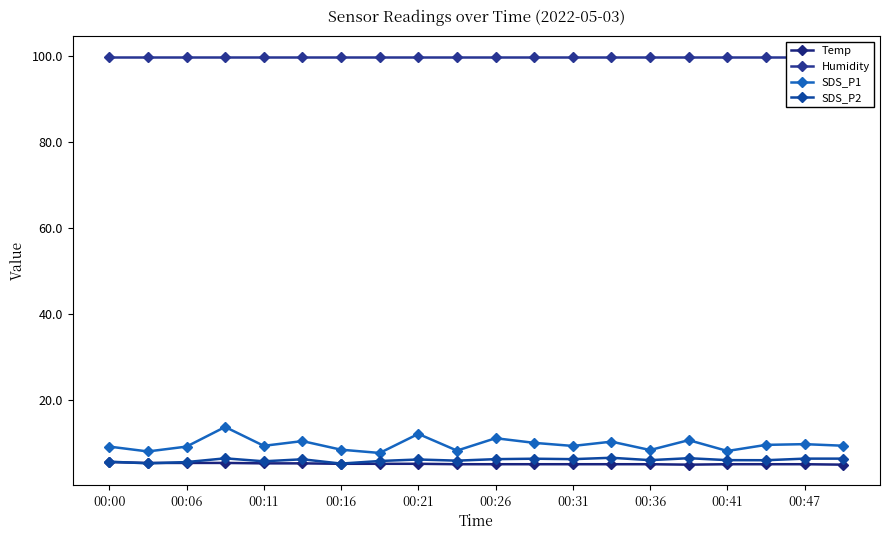

True or false: SDS_P1 and Temp cross at least once.

False